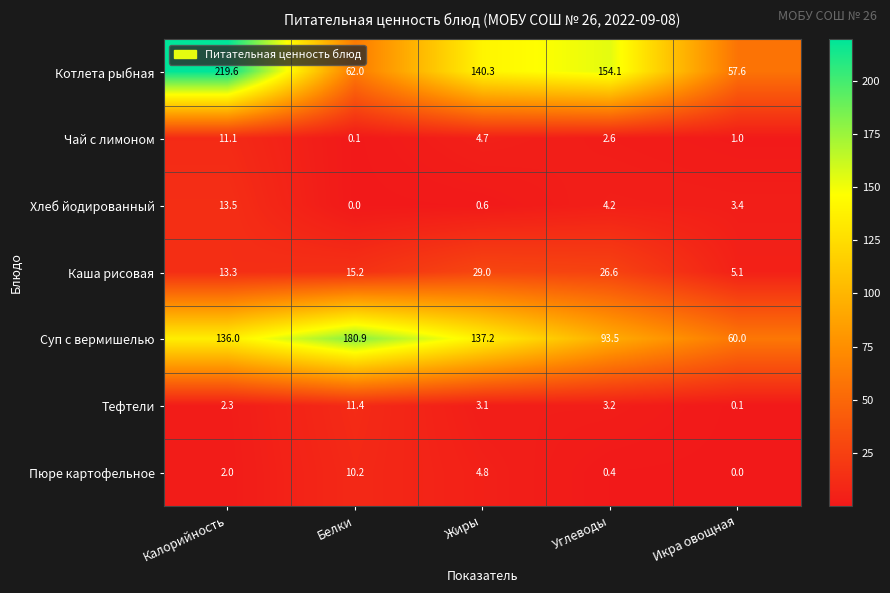

Where does the Тефтели series first go above 3?

Белки